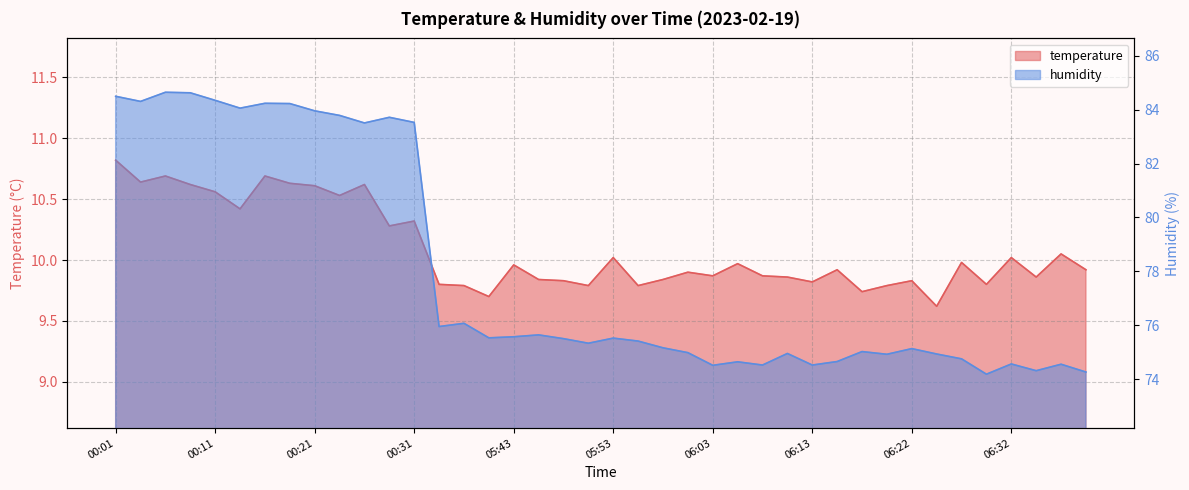

Does the chart have visible grid lines?

Yes